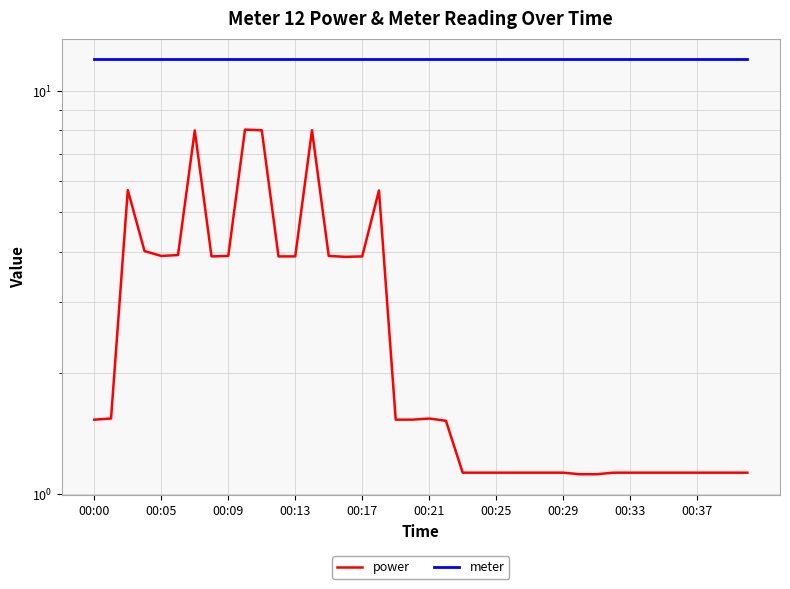

Reading left to right, transcribe all the data shown in this chart.

power: 1.5	1.5	5.7	4.0	3.9	3.9	8.0	3.9	3.9	8.0	8.0	3.9	3.9	8.0	3.9	3.9	3.9	5.7	1.5	1.5	1.5	1.5	1.1	1.1	1.1	1.1	1.1	1.1	1.1	1.1	1.1	1.1	1.1	1.1	1.1	1.1	1.1	1.1	1.1	1.1
meter: 12.0	12.0	12.0	12.0	12.0	12.0	12.0	12.0	12.0	12.0	12.0	12.0	12.0	12.0	12.0	12.0	12.0	12.0	12.0	12.0	12.0	12.0	12.0	12.0	12.0	12.0	12.0	12.0	12.0	12.0	12.0	12.0	12.0	12.0	12.0	12.0	12.0	12.0	12.0	12.0